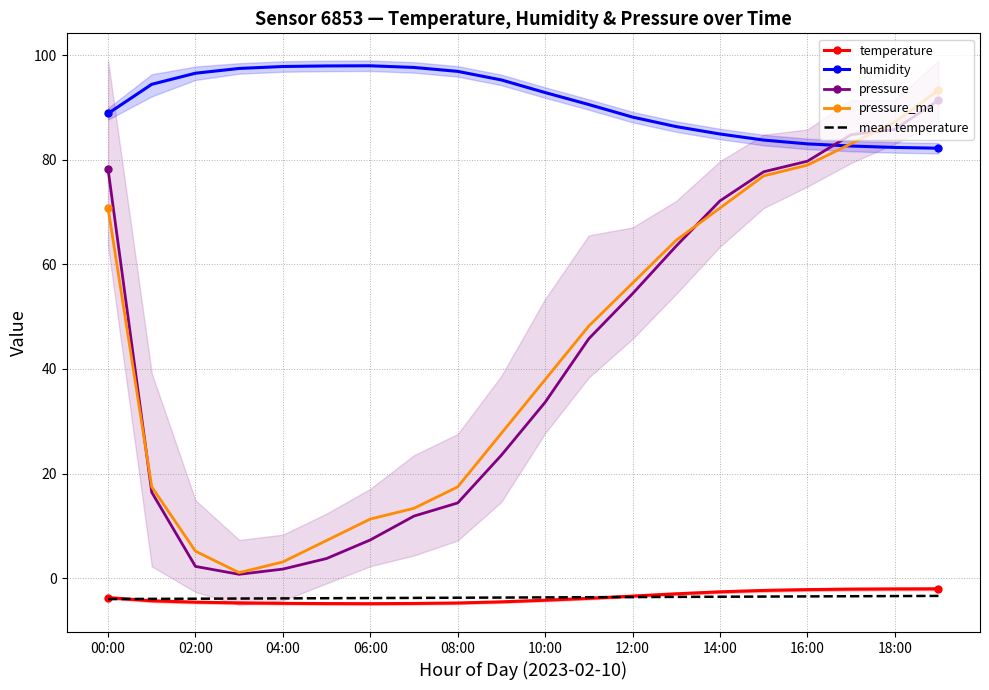

Which series has the largest total across all categories?

humidity